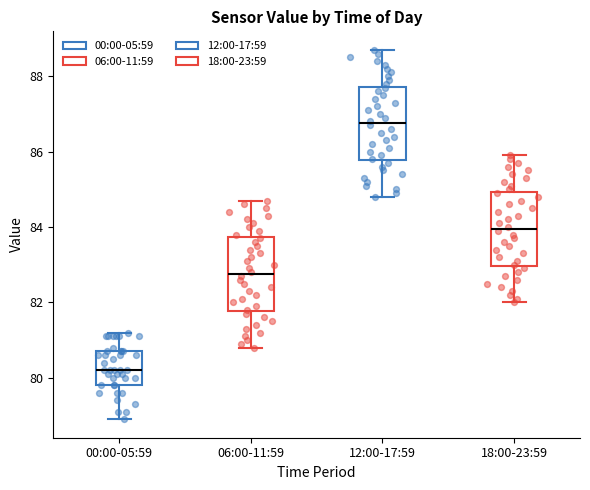

Which box's median line is the highest?

12:00-17:59